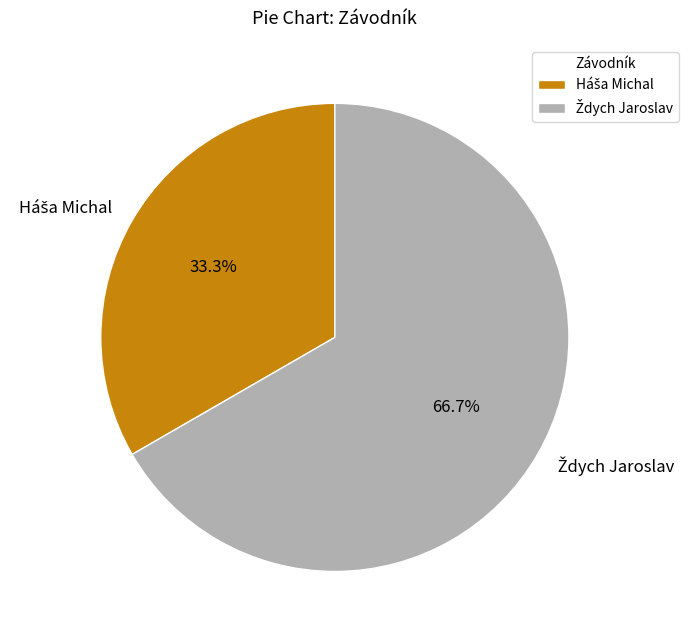

How many slices are in this pie chart?

2